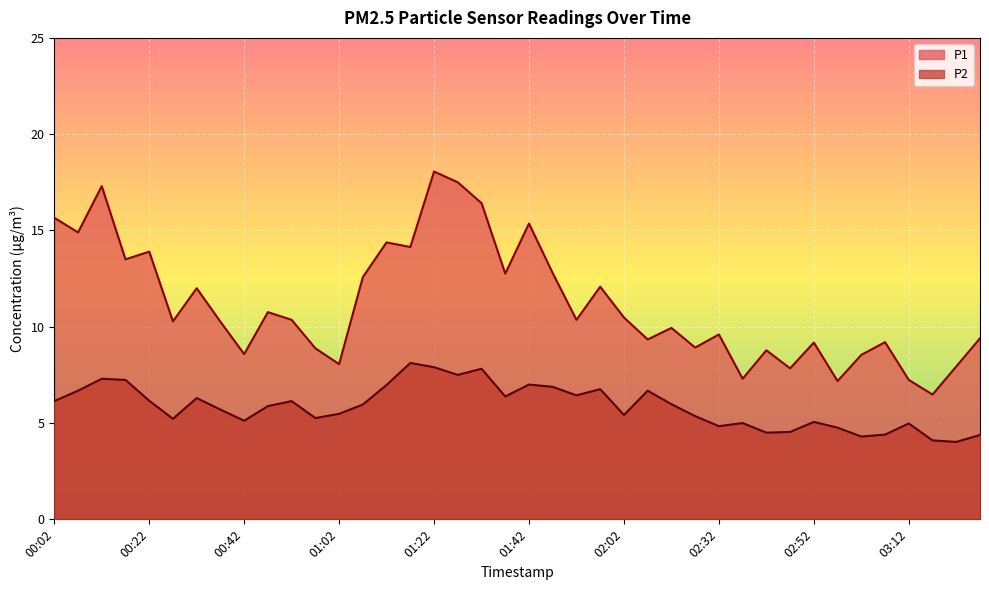

What is the difference between the maximum and minimum values in the P1 series?

11.6